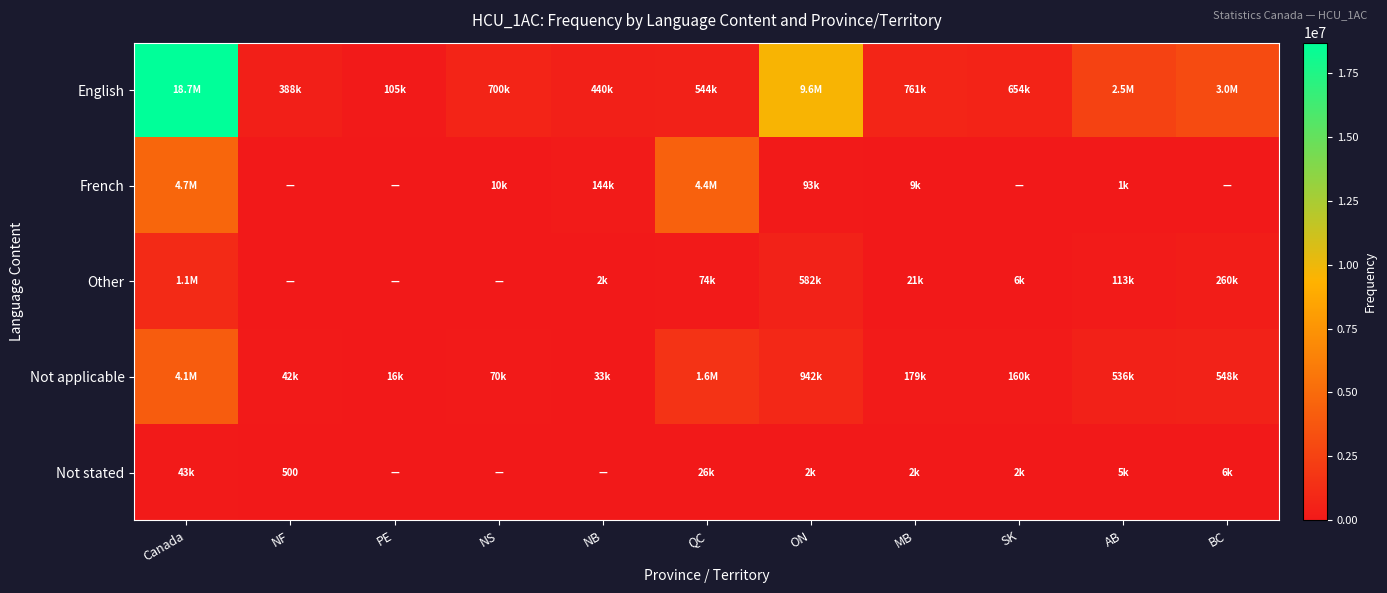

What is the approximate value of Not applicable at AB, to the nearest 100?

536500